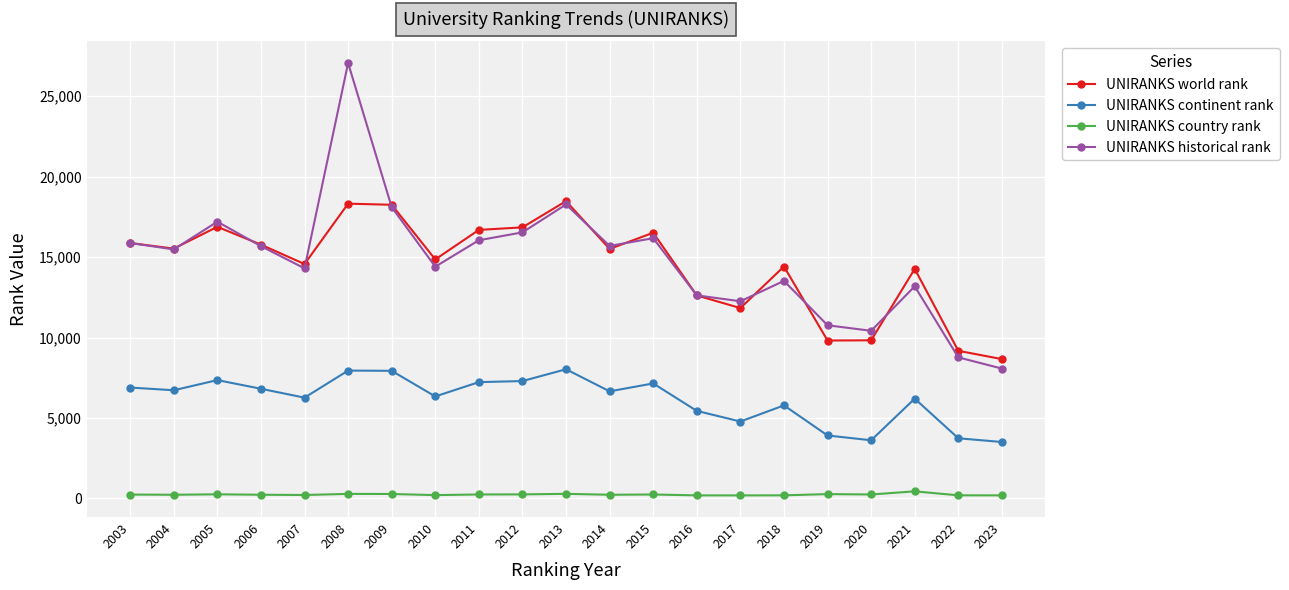

What is the total value across all series at 2018?

33907